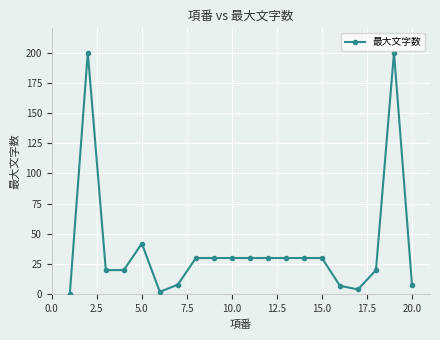

What is the difference between the maximum and minimum values?

200